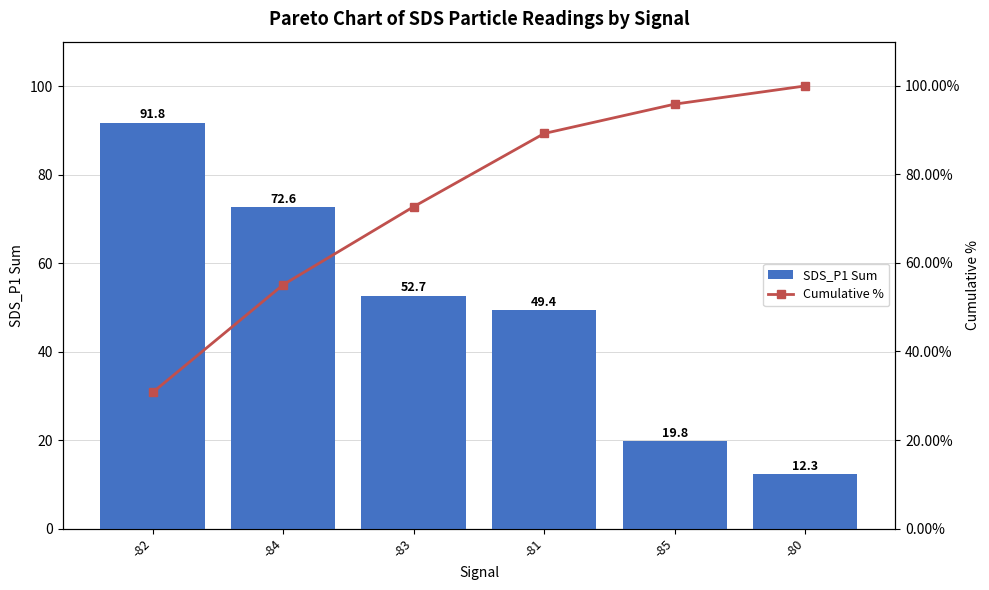

What is the sum of the SDS_P1 Sum values at -80 and -84?

84.9